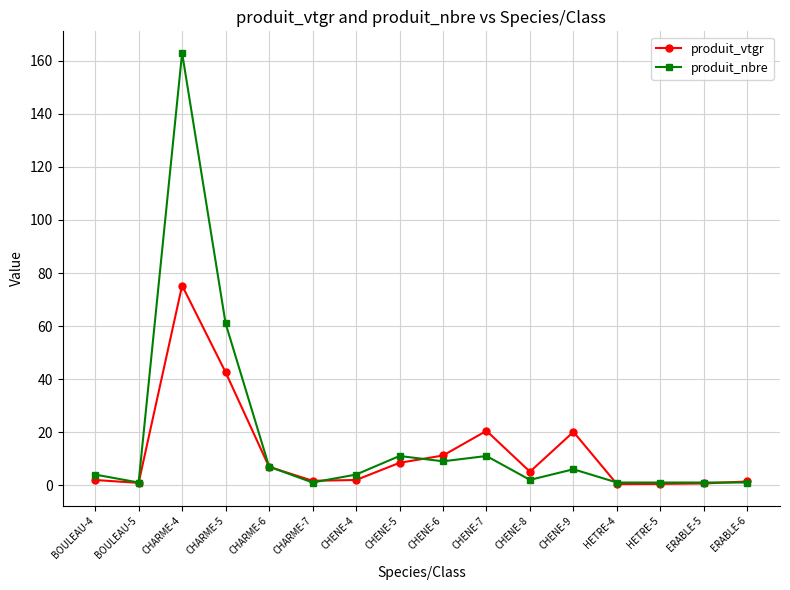

True or false: produit_nbre has more than 0 interior local peaks.

True